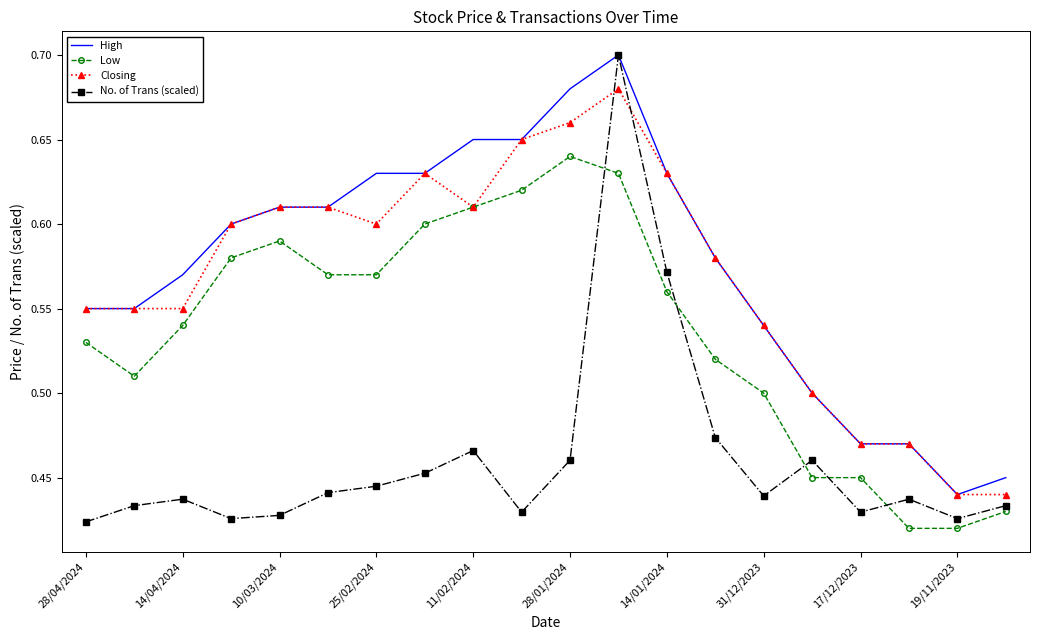

Which series has the widest spread of values?

No. of Trans (scaled)